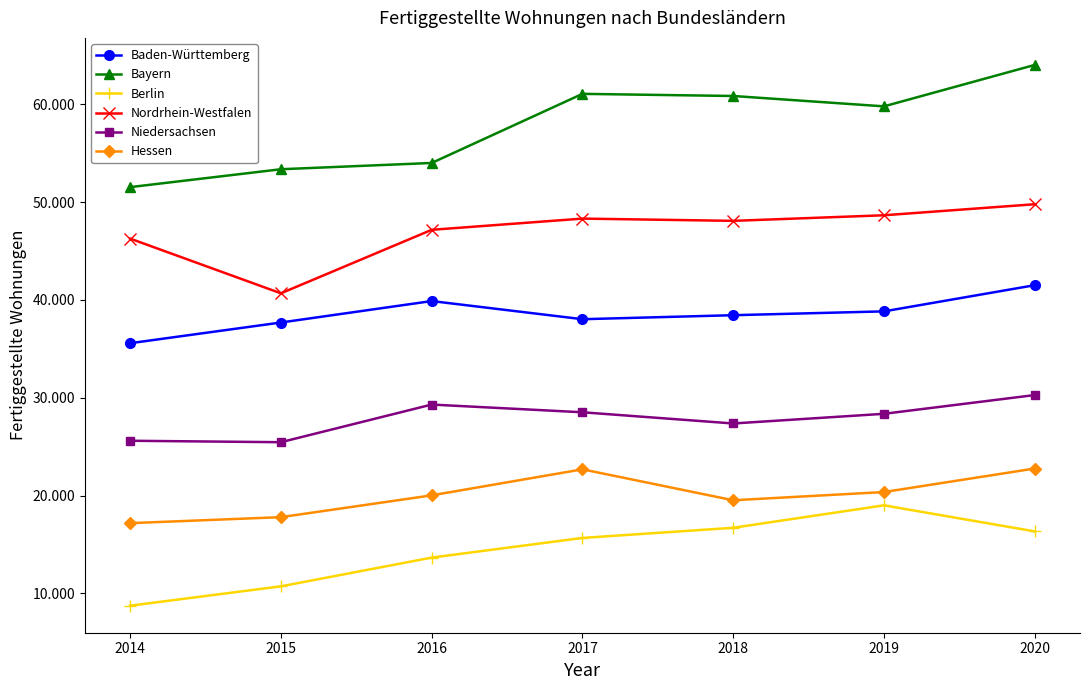

True or false: Berlin has a value of 4652 at 2018.

False